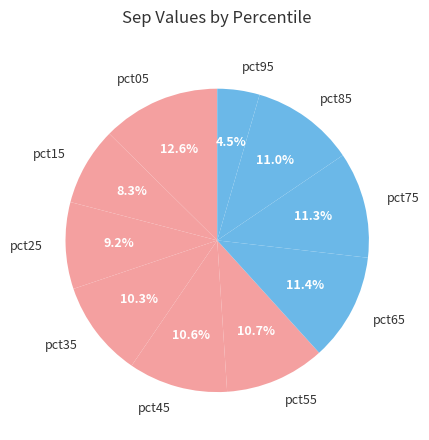

Is it true that pct35 is 1% of the pie?

False